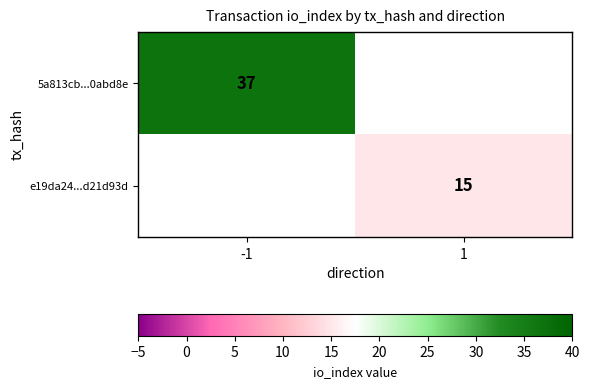

The value of 5a813cb...0abd8e at -1 is 58. True or false?

False